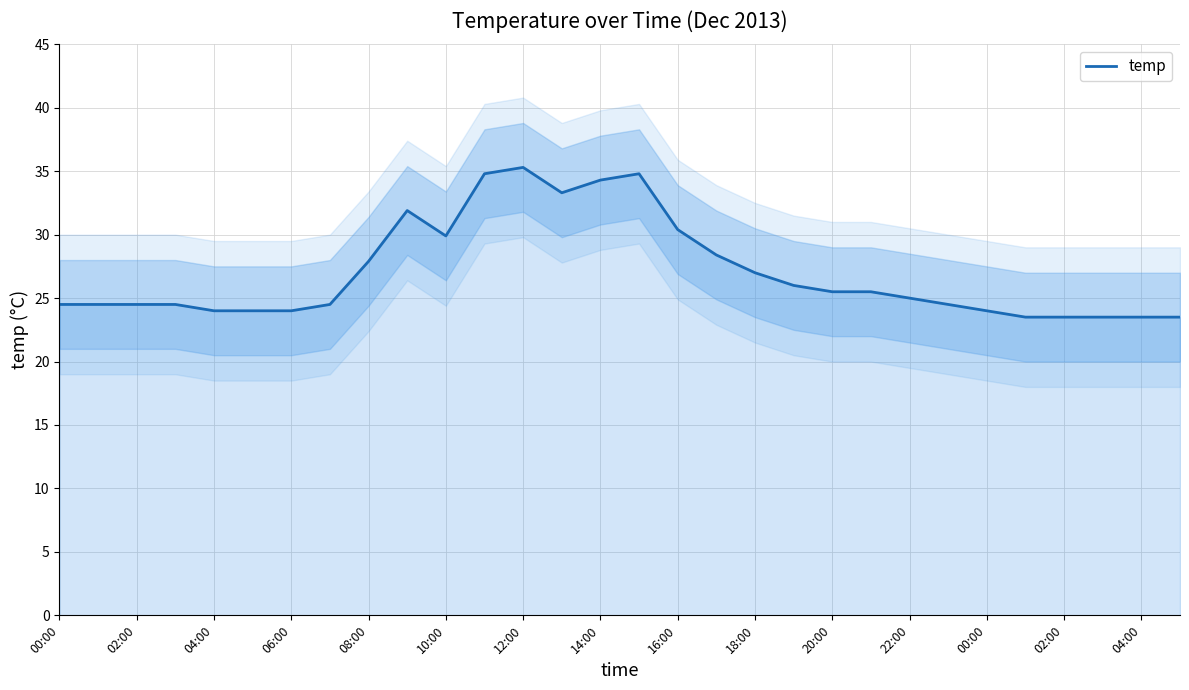

Read the value at 16:00.

30.4